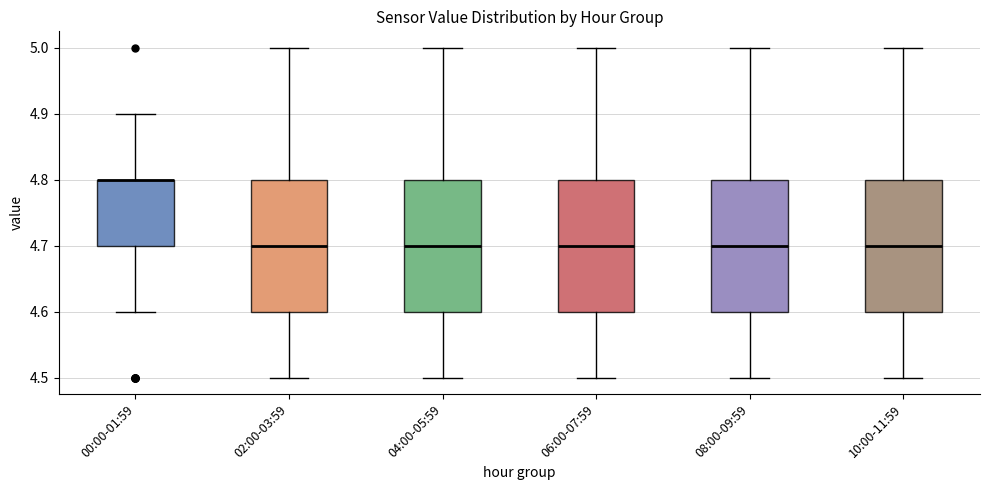

Where is the lower edge of the box for 06:00-07:59 on the y-axis? The values are not printed on the chart, so give them approximately, as read against the axis.

4.6